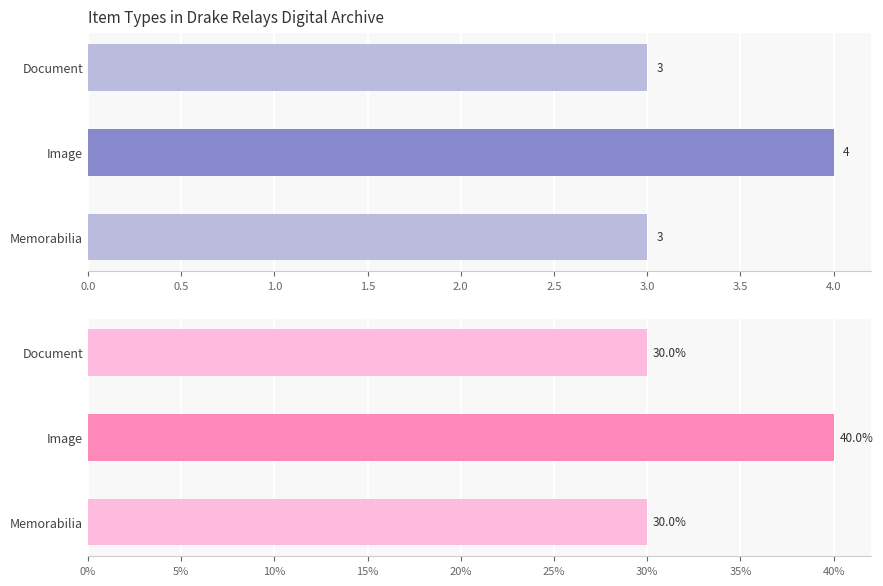

What is the maximum value shown in the chart?

40